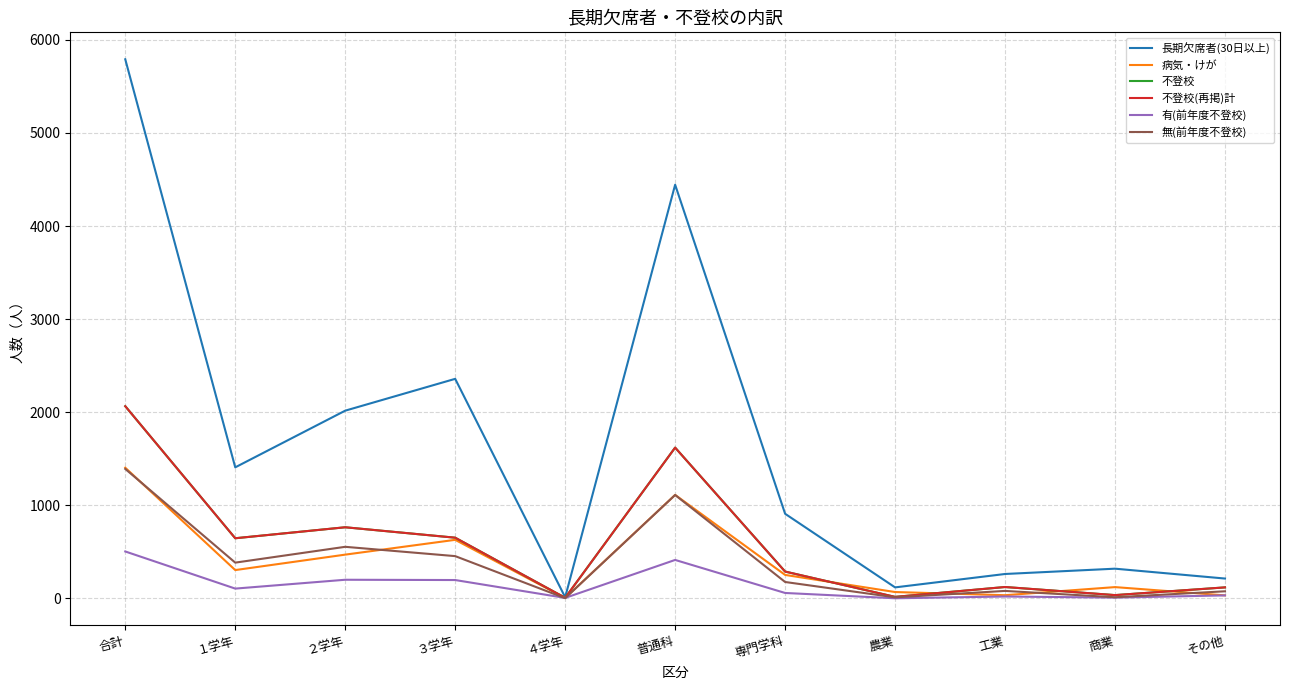

Reading left to right, transcribe all the data shown in this chart.

長期欠席者(30日以上): 合計=5792	１学年=1407	２学年=2016	３学年=2358	４学年=11	普通科=4444	専門学科=908	農業=117	工業=261	商業=318	その他=212
病気・けが: 合計=1403	１学年=303	２学年=469	３学年=628	４学年=3	普通科=1111	専門学科=251	農業=67	工業=33	商業=120	その他=31
不登校: 合計=2064	１学年=645	２学年=763	３学年=651	４学年=5	普通科=1619	専門学科=287	農業=15	工業=121	商業=34	その他=117
不登校(再掲)計: 合計=2064	１学年=645	２学年=763	３学年=651	４学年=5	普通科=1619	専門学科=287	農業=15	工業=121	商業=34	その他=117
有(前年度不登校): 合計=503	１学年=104	２学年=199	３学年=196	４学年=4	普通科=412	専門学科=57	農業=0	工業=19	商業=7	その他=31
無(前年度不登校): 合計=1390	１学年=383	２学年=553	３学年=453	４学年=1	普通科=1110	専門学科=175	農業=10	工業=79	商業=11	その他=75